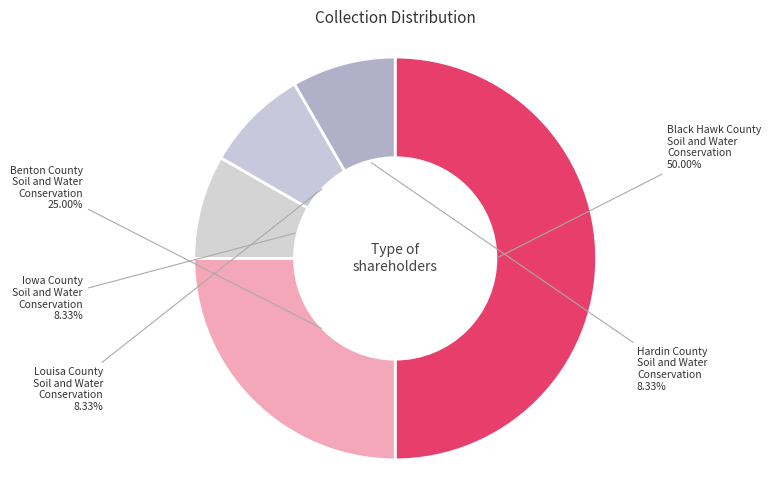

Count the number of slices in the pie.

5